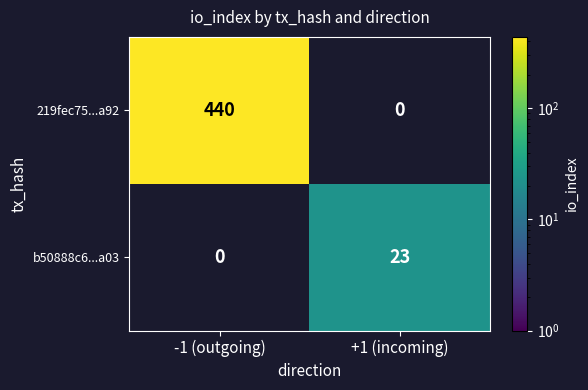

How many data points does each series have?

2